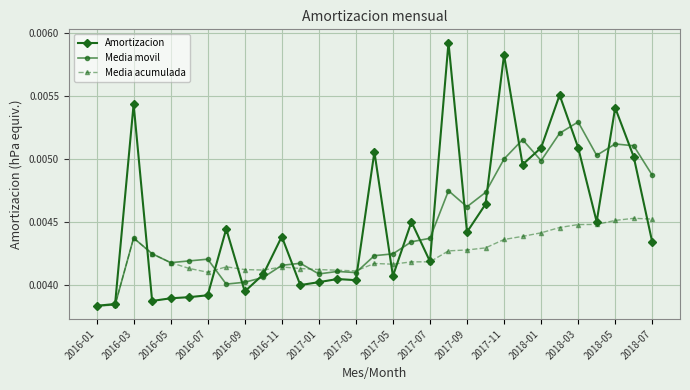

At how many categories does at least one series exceed 0?

31